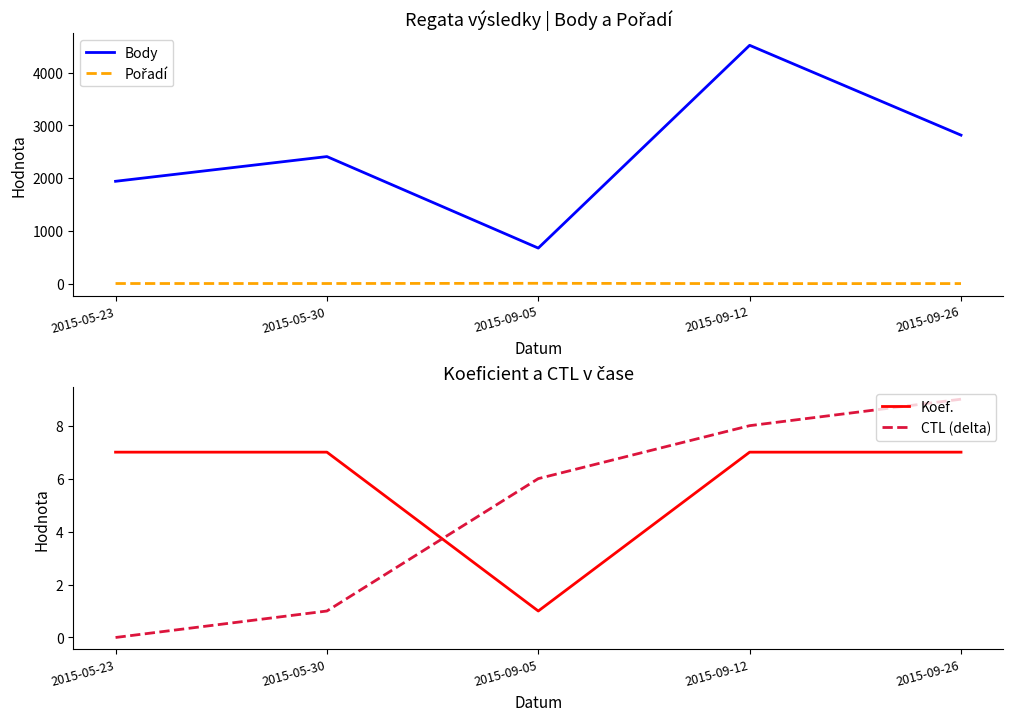

True or false: Pořadí has a value of 5 at 2015-09-26.

False